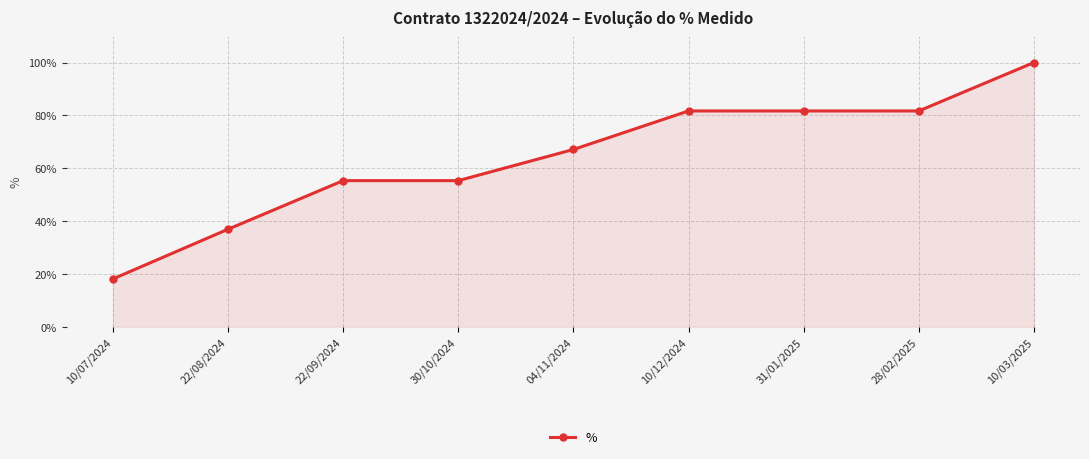

Count the number of values greater than 67.

5